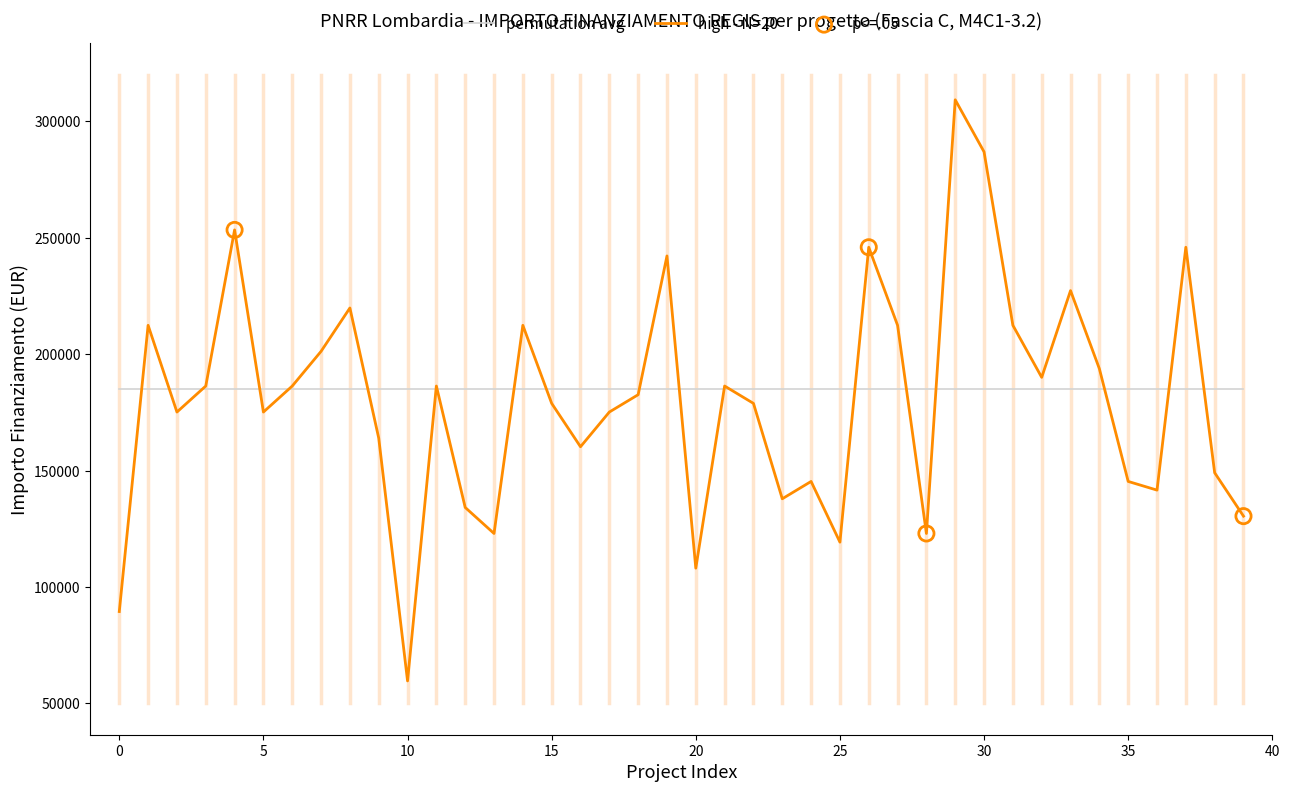

Which series has the widest spread of values?

high - N=20